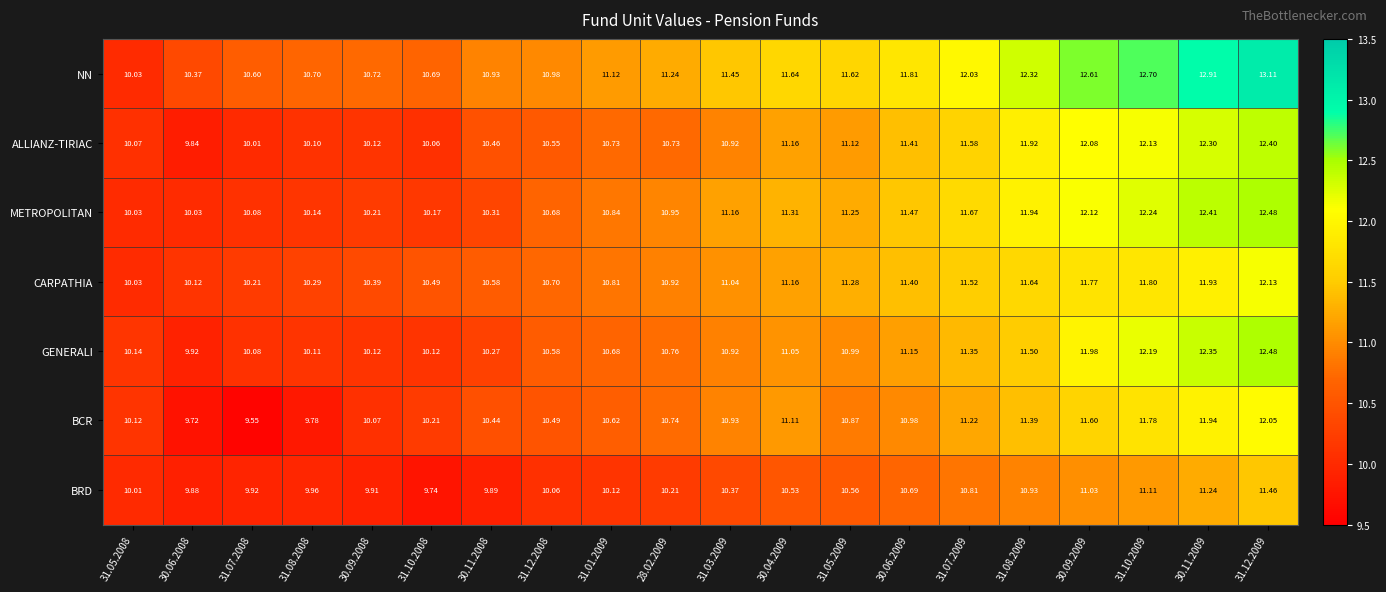

How many data points in ALLIANZ-TIRIAC are less than 10?

1